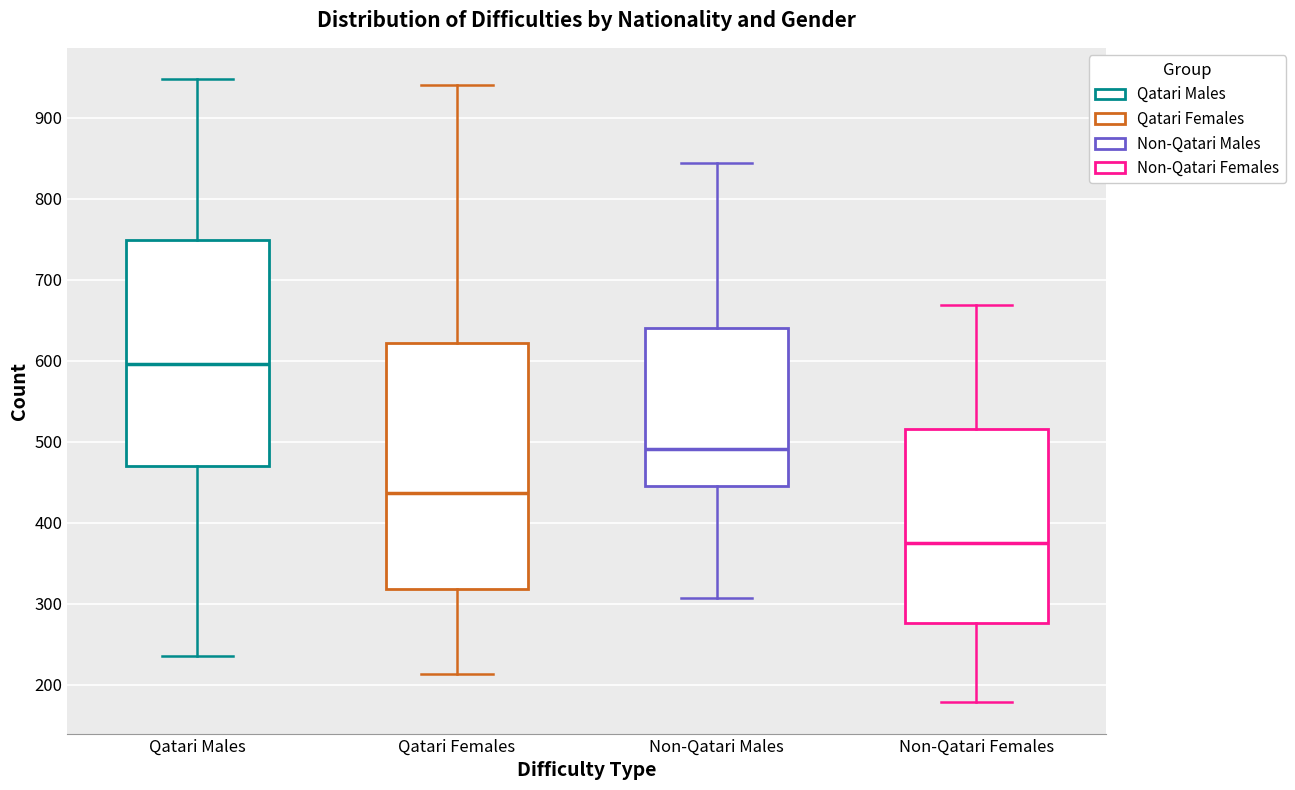

Where does the median line of the box for Qatari Males sit on the y-axis? The values are not printed on the chart, so give them approximately, as read against the axis.

600